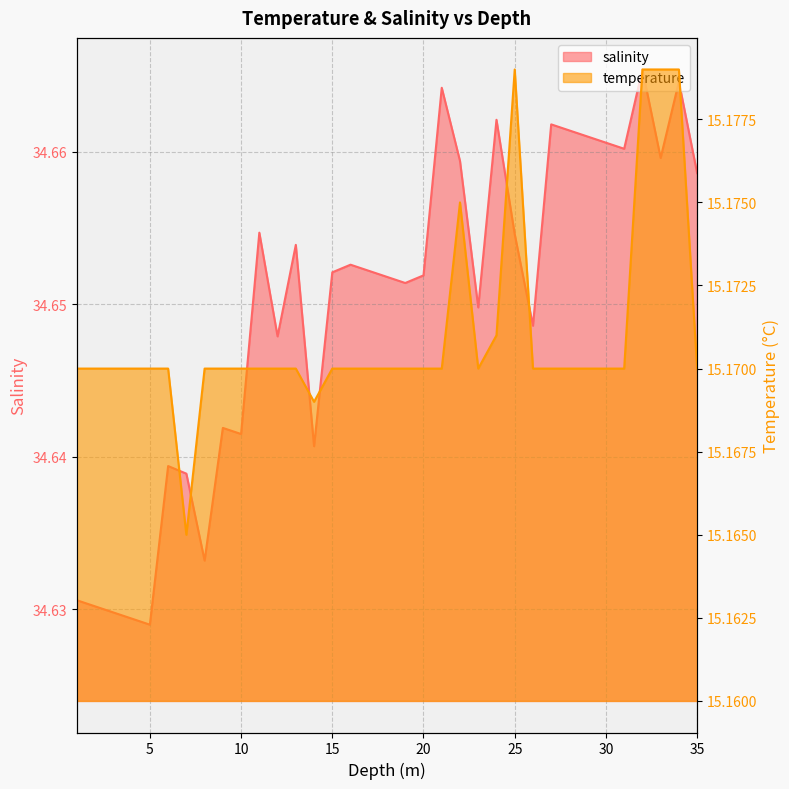

Rank the series at 18.0 from highest to lowest value.

salinity, temperature